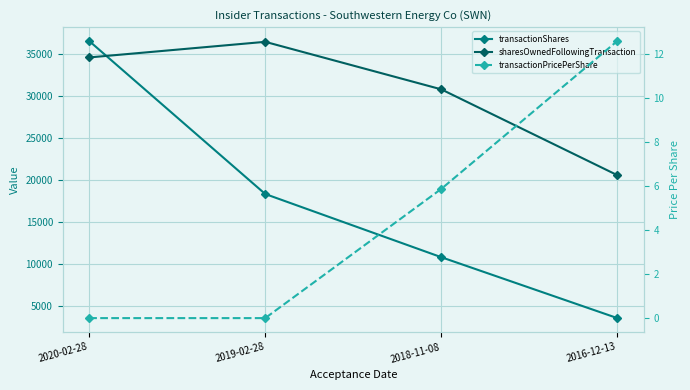

True or false: sharesOwnedFollowingTransaction and transactionPricePerShare intersect in this chart.

False